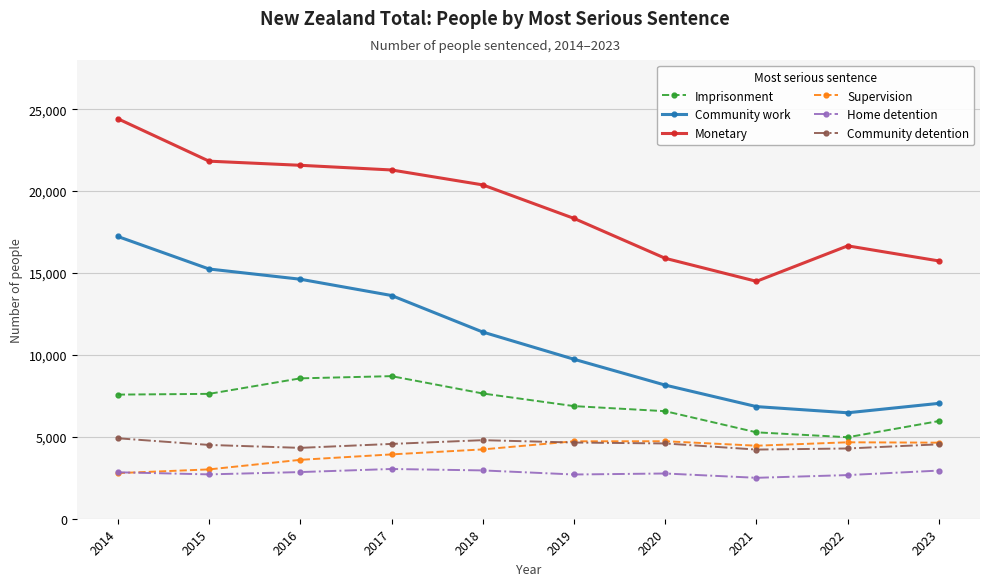

True or false: Imprisonment and Community detention cross at least once.

False